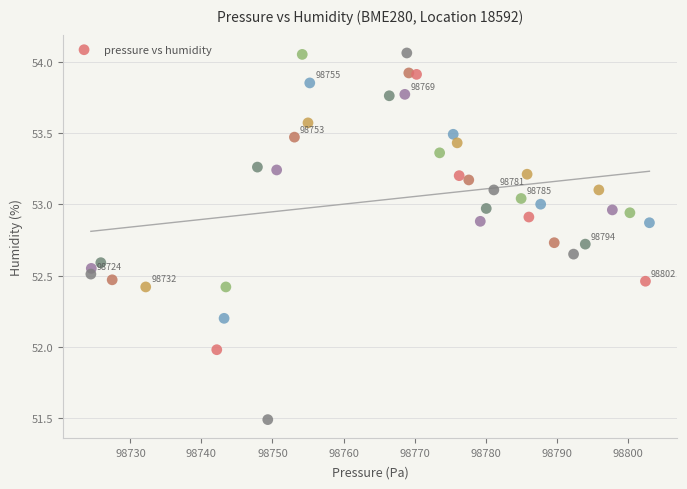

What is the range of Y values (max minus min)?

2.6